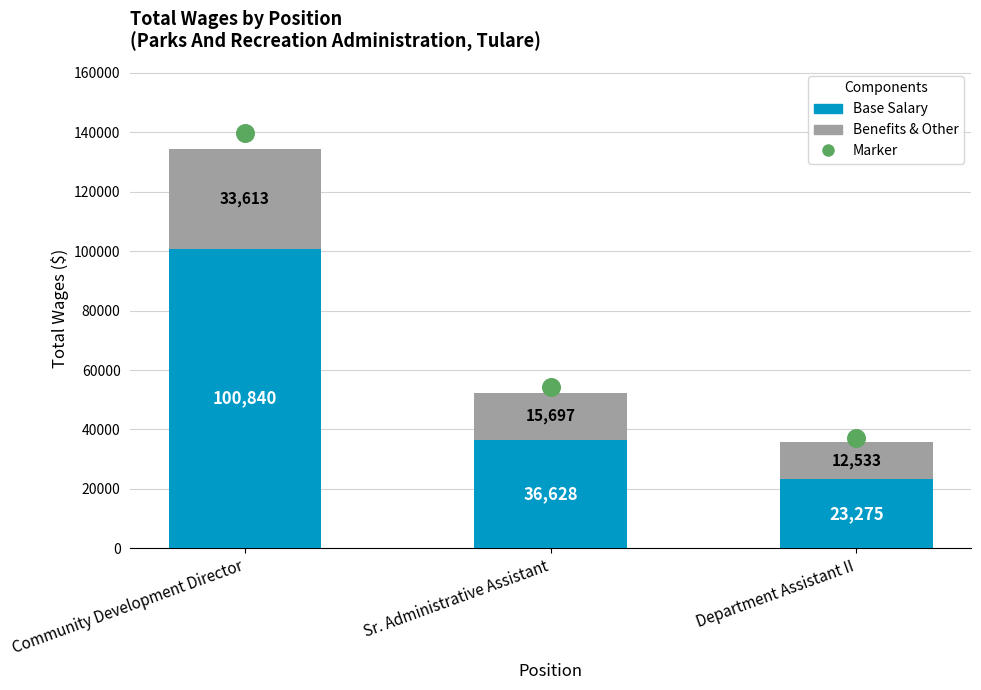

Is the value of Base Salary at Department Assistant II greater than the value of Benefits & Other at Community Development Director?

No